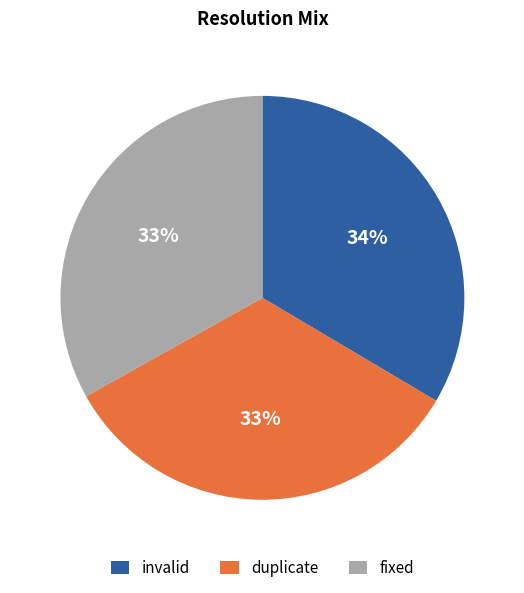

To the nearest percent, what portion does invalid represent?

34%